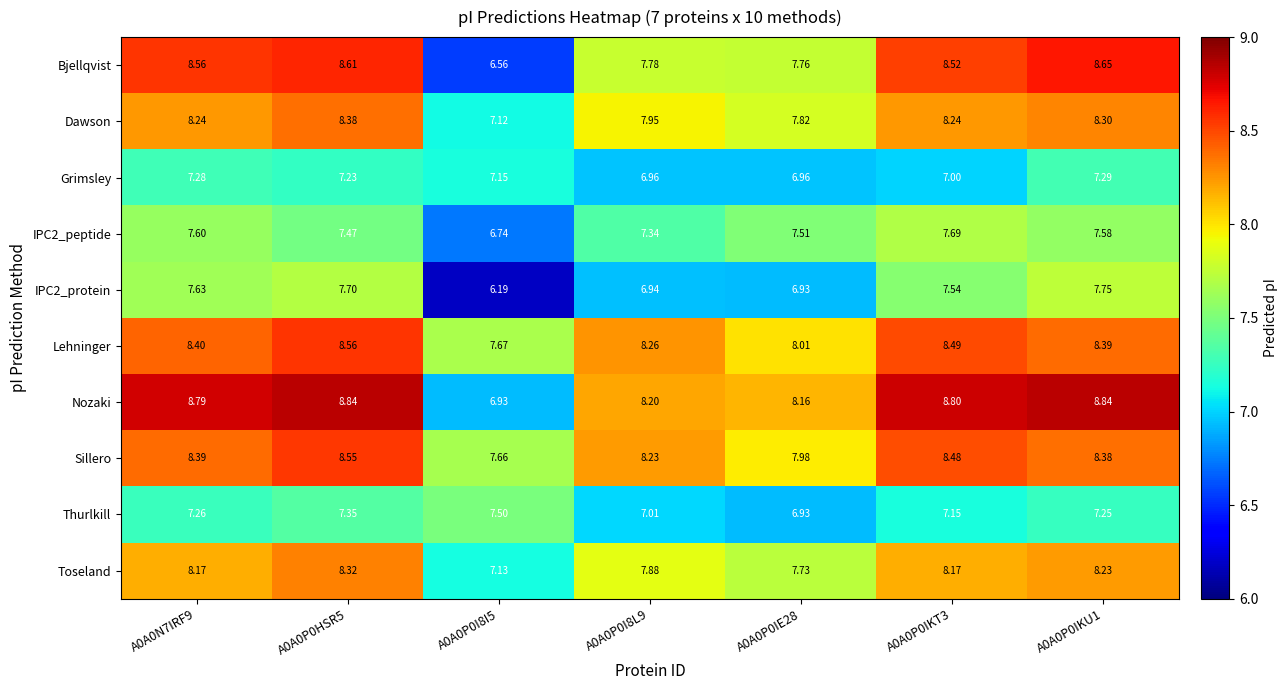

Which series has the largest range (max minus min)?

Bjellqvist